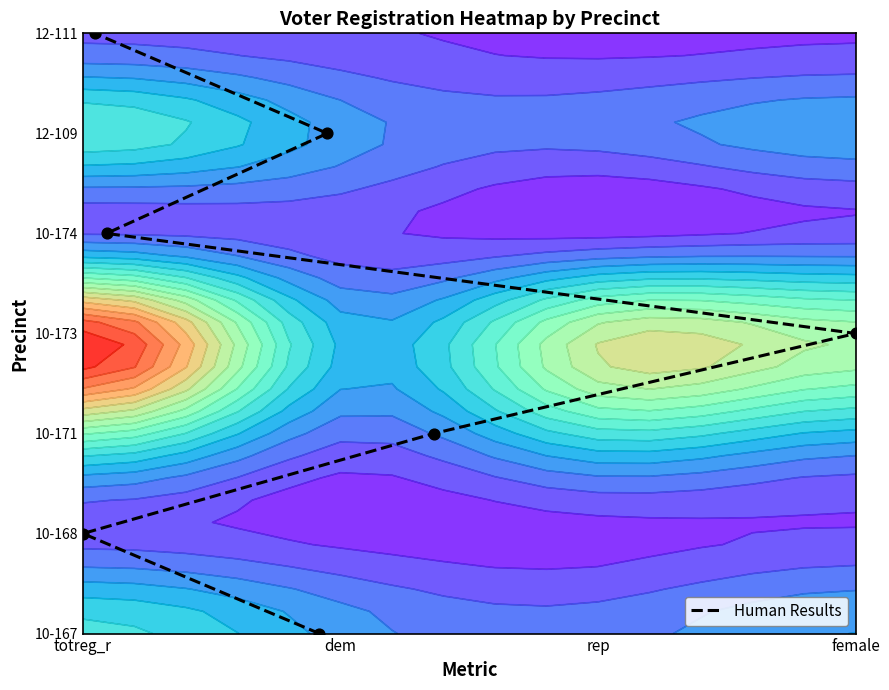

Count the values in the range 1 to 5.

5